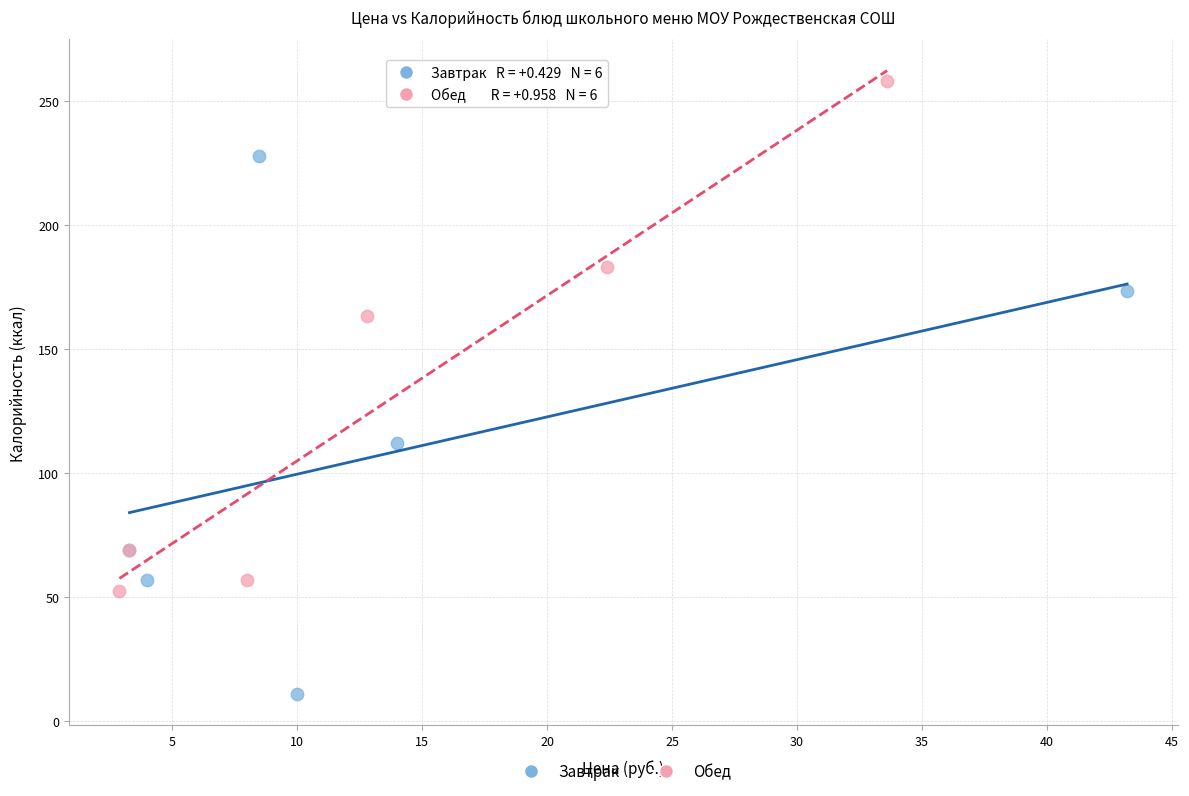

Which series has the widest spread of Y values?

Завтрак